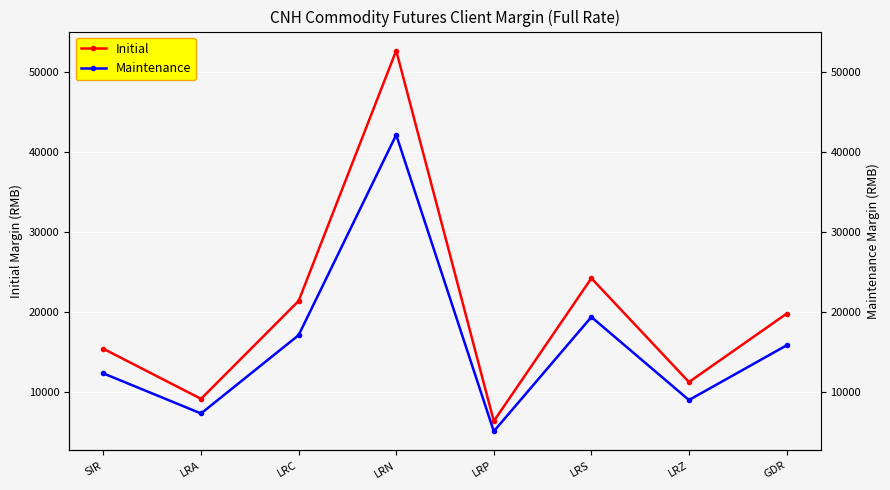

What is the label of the 6th point from the left?

LRS